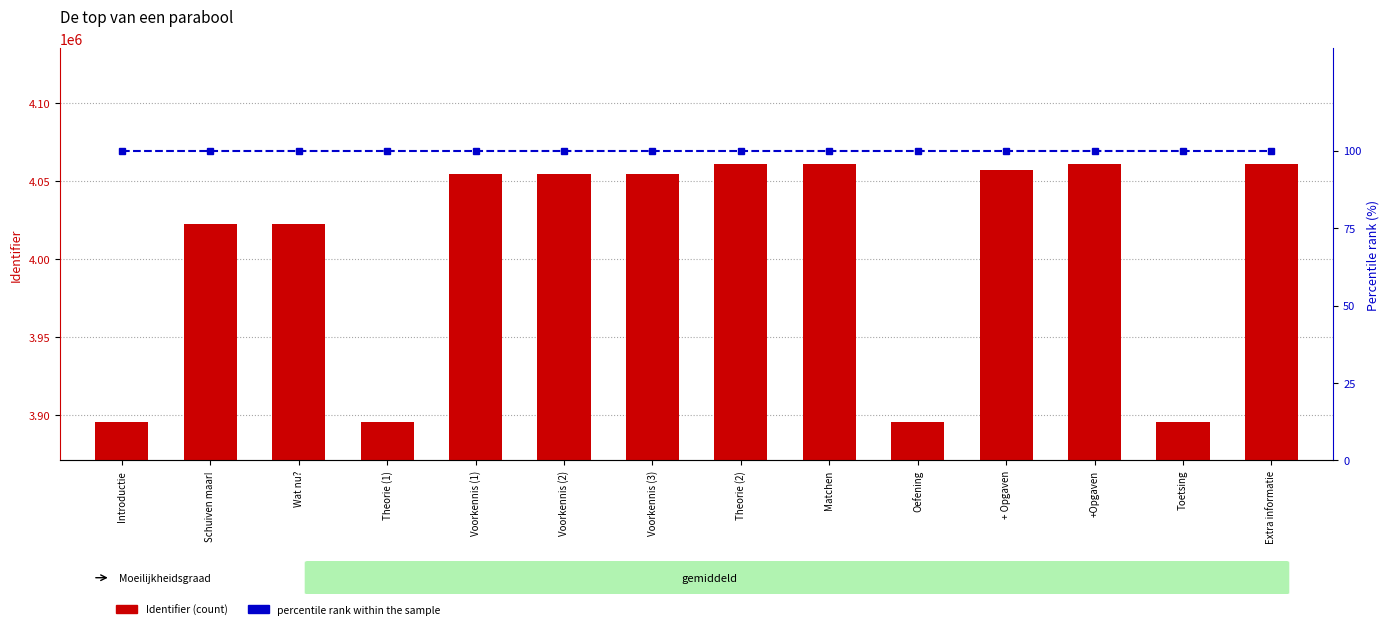

Reading left to right, transcribe all the data shown in this chart.

Identifier: 3895975	4022584	4022591	3896026	4054748	4054764	4054776	4060722	4060724	3896027	4057104	4060757	3896028	4060729
percentile rank within the sample: 100	100	100	100	100	100	100	100	100	100	100	100	100	100